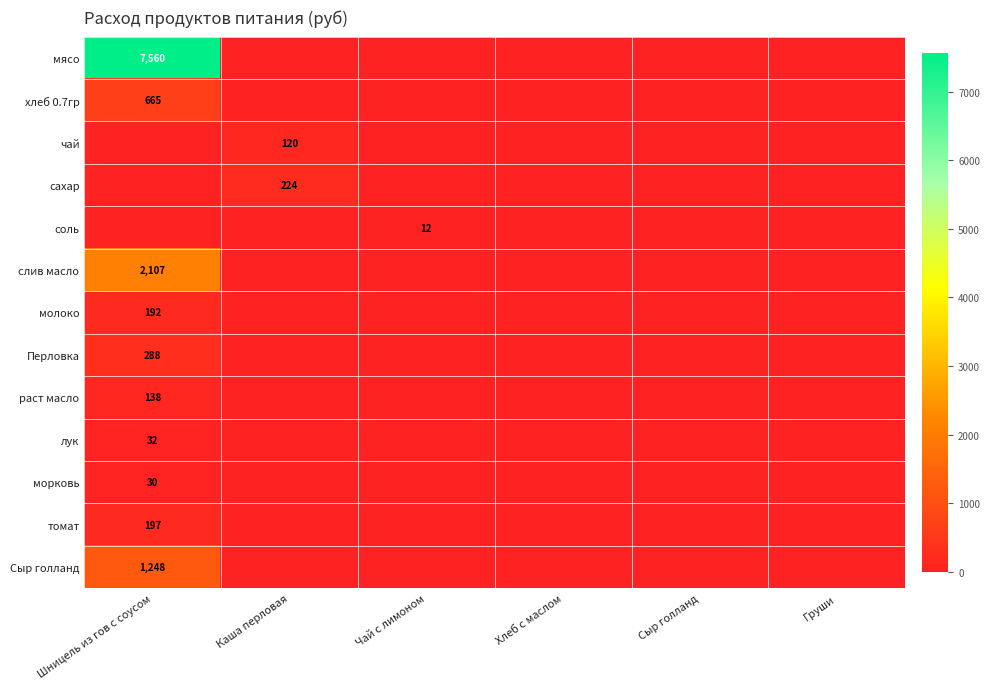

How many categories are shown in the chart?

6